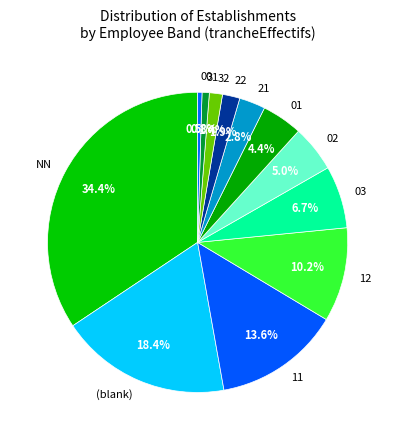

Approximately how many times larger is the value at 22 compared to 21?

0.7